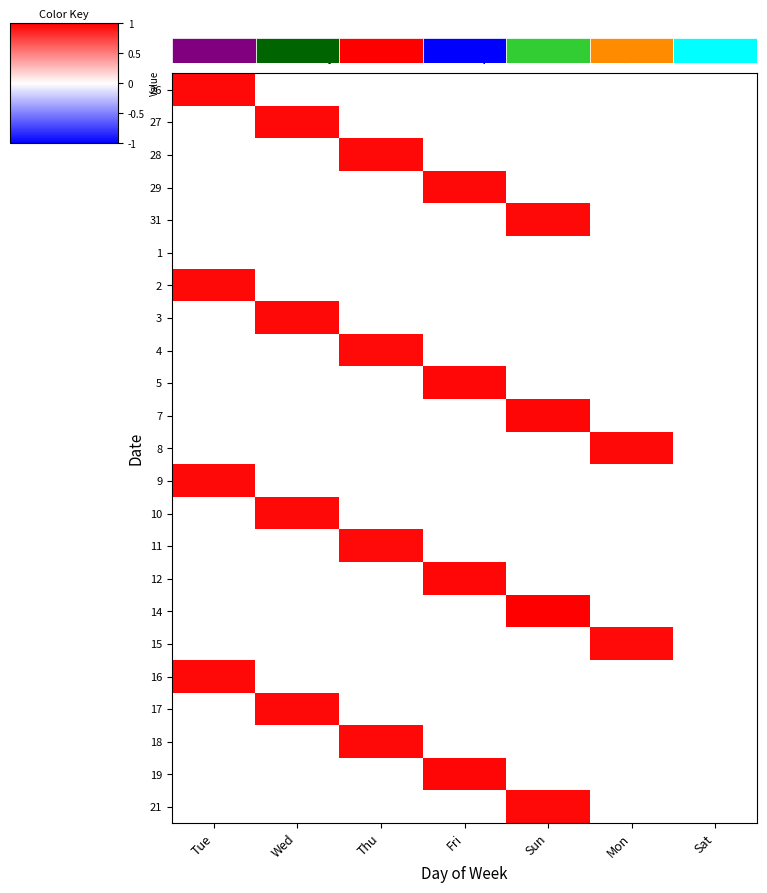

What is the greatest value displayed?

1.0